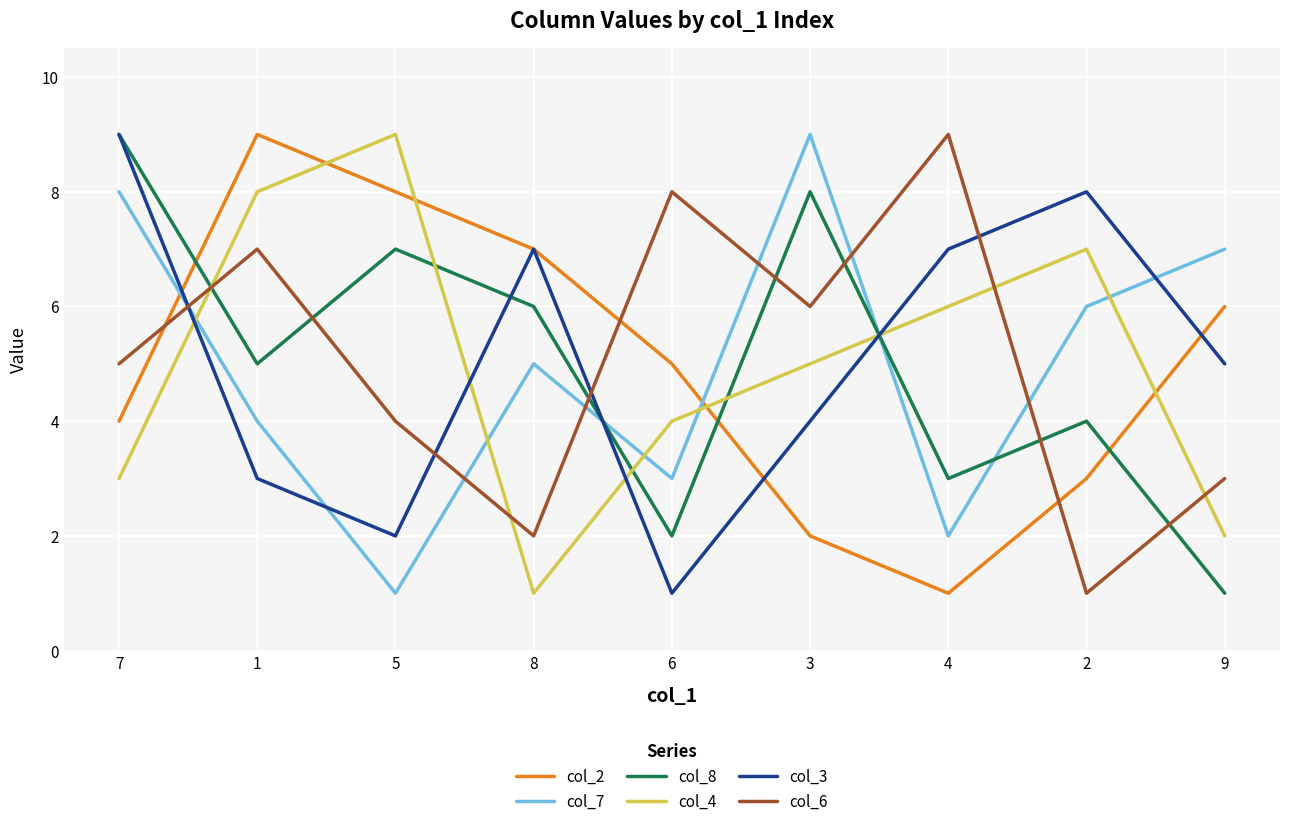

Between 5 and 3, which series saw the biggest shift?

col_7